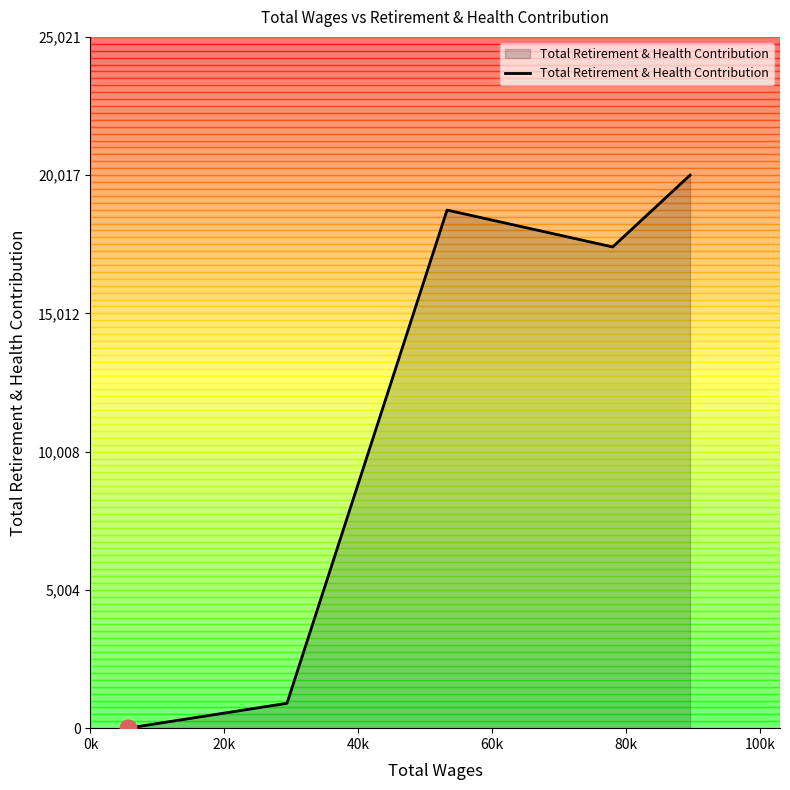

What is the sum of all values?

57088